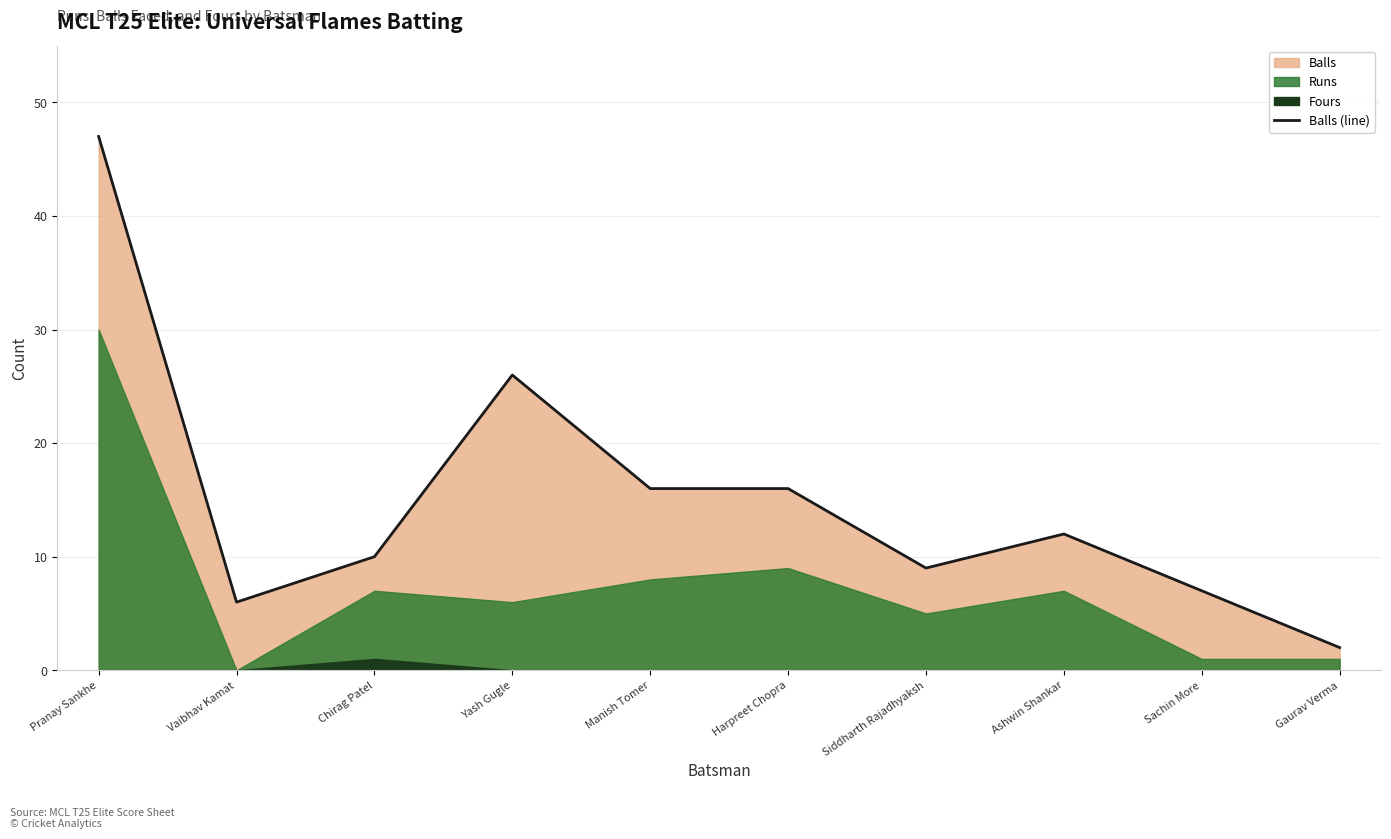

What position from the right is Ashwin Shankar?

3